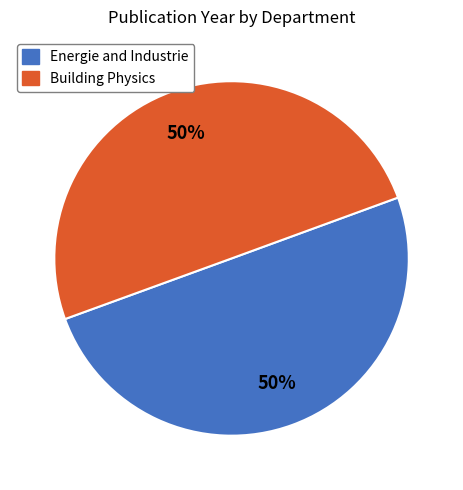

To the nearest percent, what is the average slice percentage?

50%